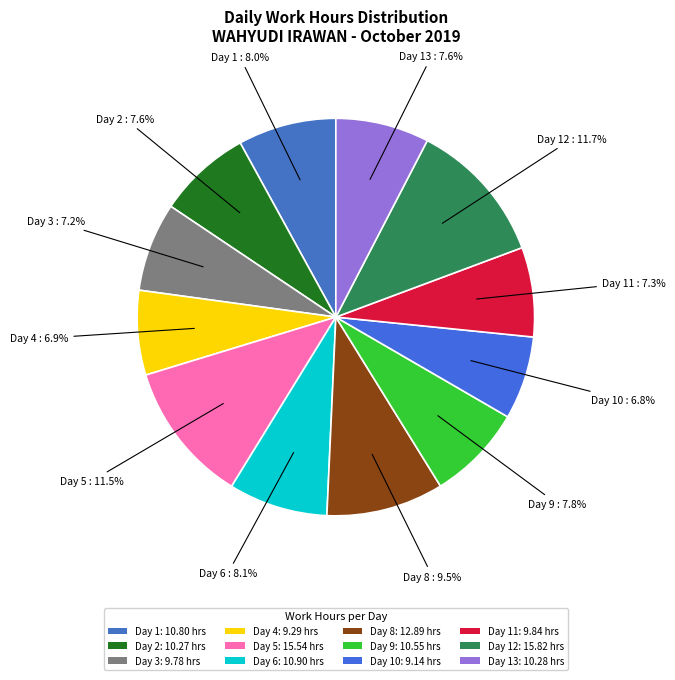

How many segments does this pie chart have?

12